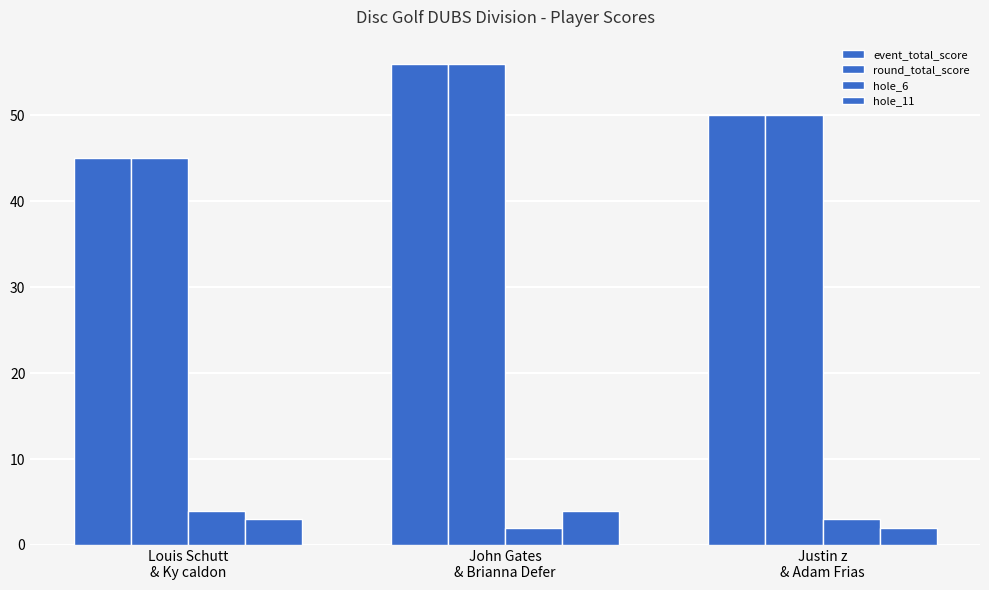

What is the difference between the highest and lowest values at John Gates
& Brianna Defer?

54